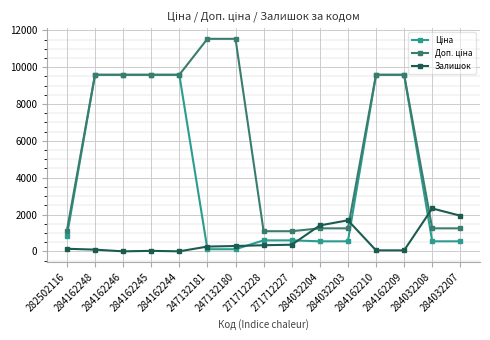

True or false: Залишок has more than 1 points higher than both neighbors.

True